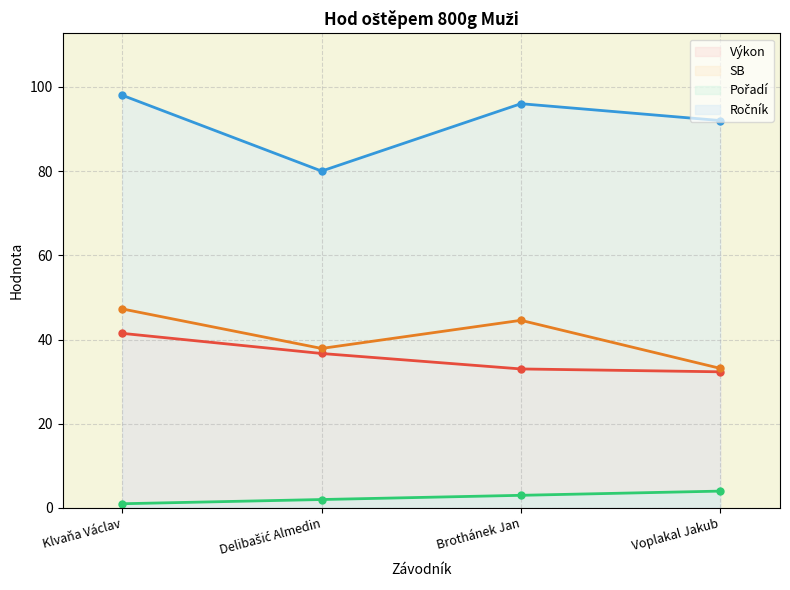

Is it true that SB equals 44.6 at Brothánek Jan?

True